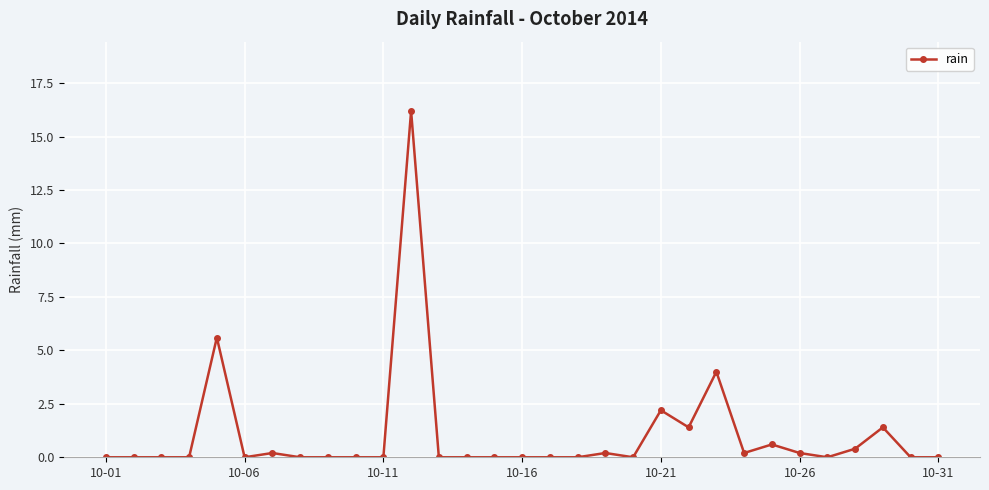

Reading left to right, extract all data points from this chart.

0.0	0.0	0.0	0.0	5.6	0.0	0.2	0.0	0.0	0.0	0.0	16.2	0.0	0.0	0.0	0.0	0.0	0.0	0.2	0.0	2.2	1.4	4.0	0.2	0.6	0.2	0.0	0.4	1.4	0.0	0.0